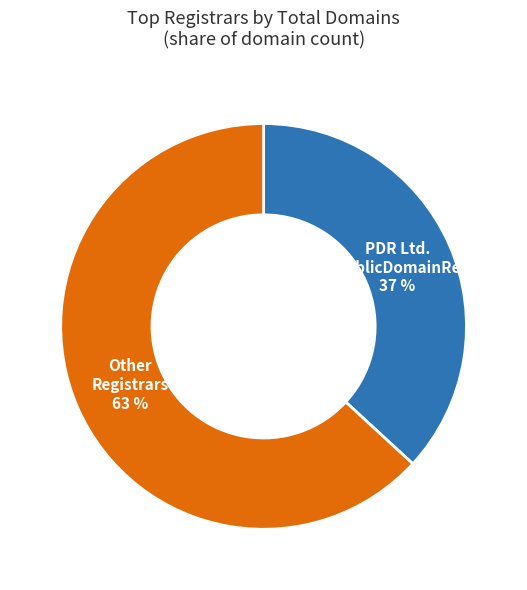

What is the ratio of the value at PDR Ltd. d/b/a PublicDomainRegistry to the value at Other Registrars?

0.6